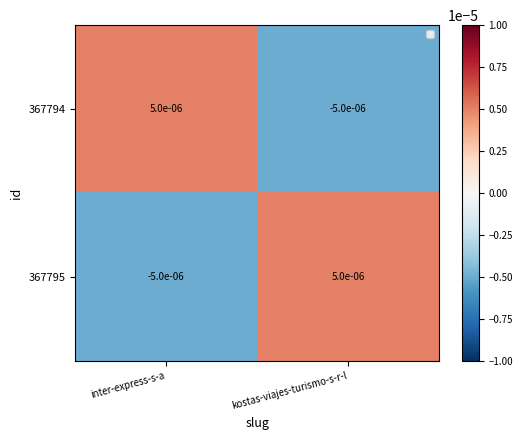

Count the number of data series in this chart.

2